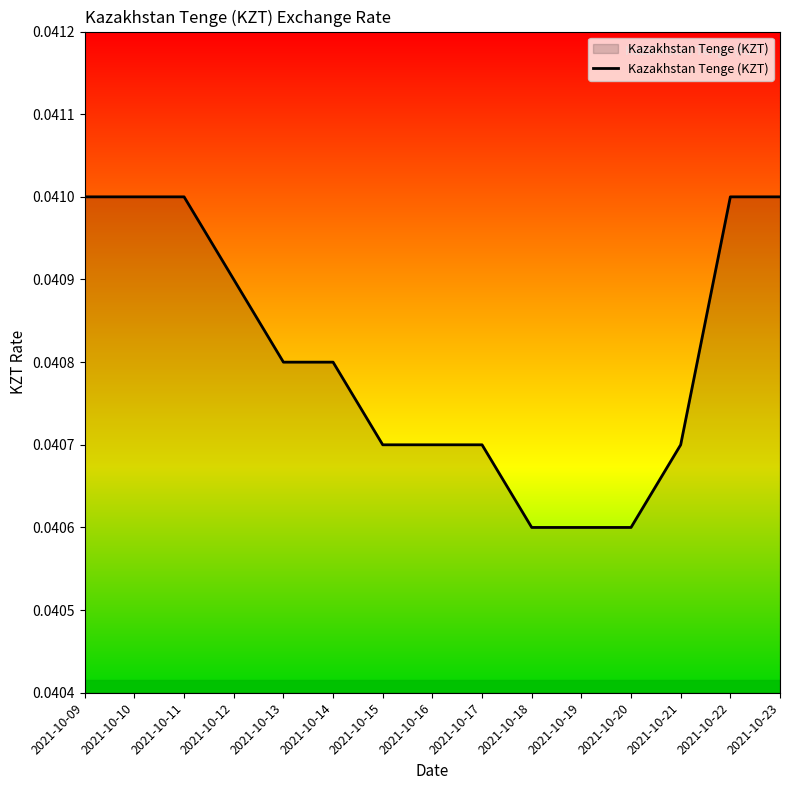

How many lines are shown in the chart?

1